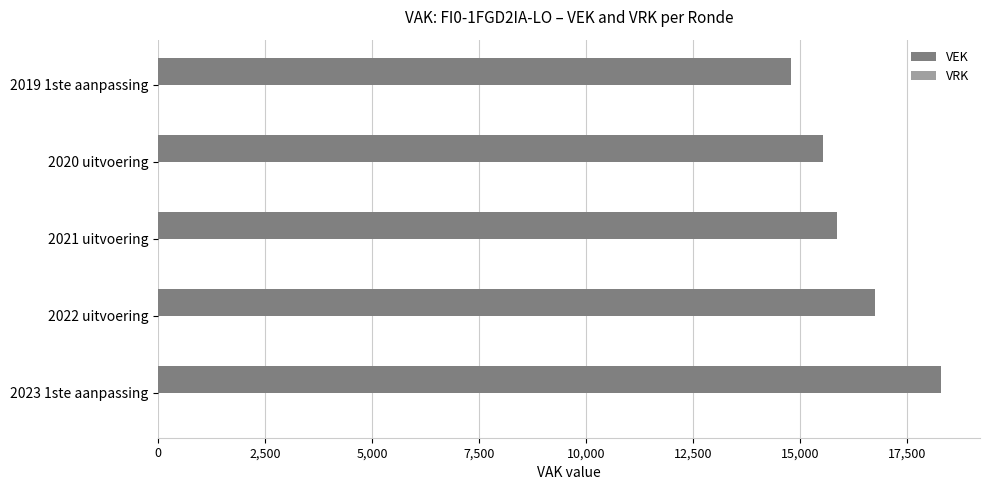

What is the average value?

16252